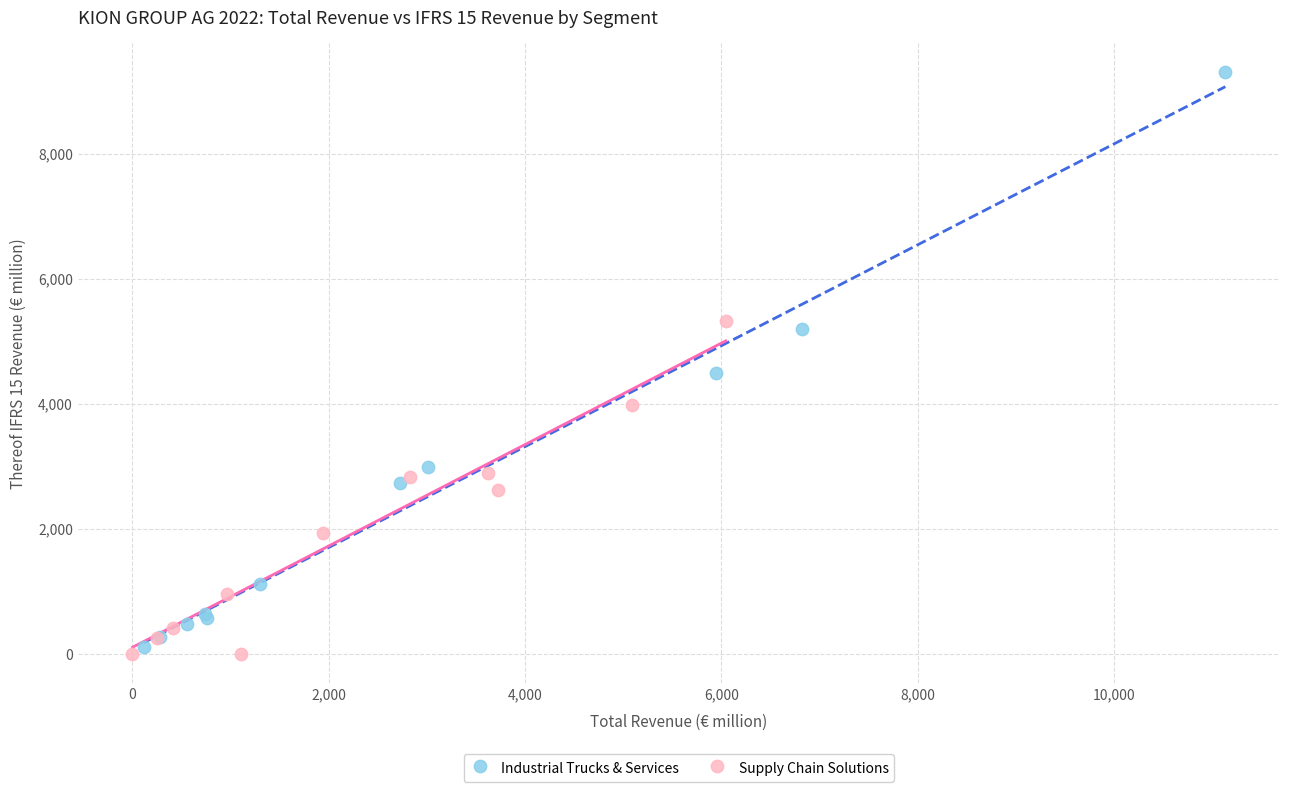

Which series has the largest Y range (max minus min)?

Industrial Trucks & Services